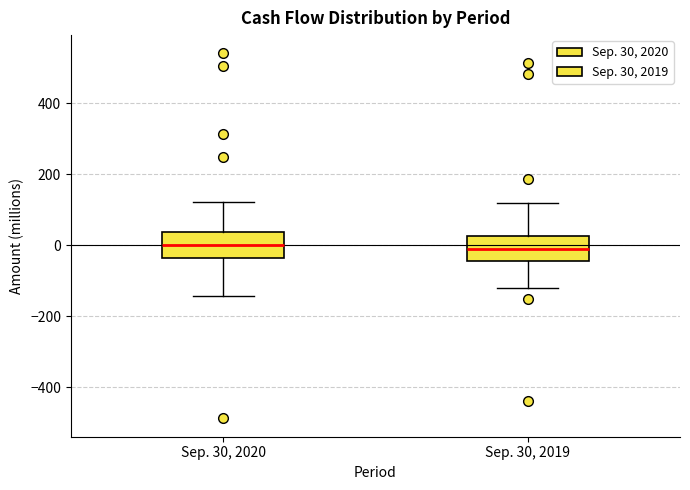

Reading left to right, transcribe this box plot: for each box, give where its median line is, the range the box spans, and where its two whiskers end, as read against the y-axis. The values are not printed on the chart, so give them approximately, as read against the axis.

Sep. 30, 2020: median 0, box -40 to 40, whiskers -140 to 120
Sep. 30, 2019: median 0, box -40 to 20, whiskers -120 to 120